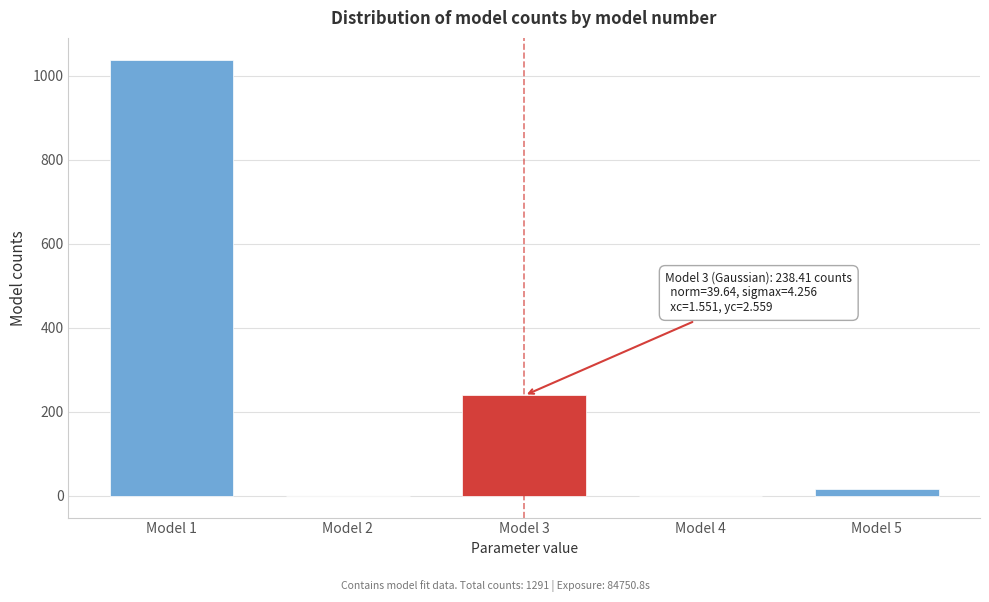

Where is the data nearest to the value 518?

Model 3